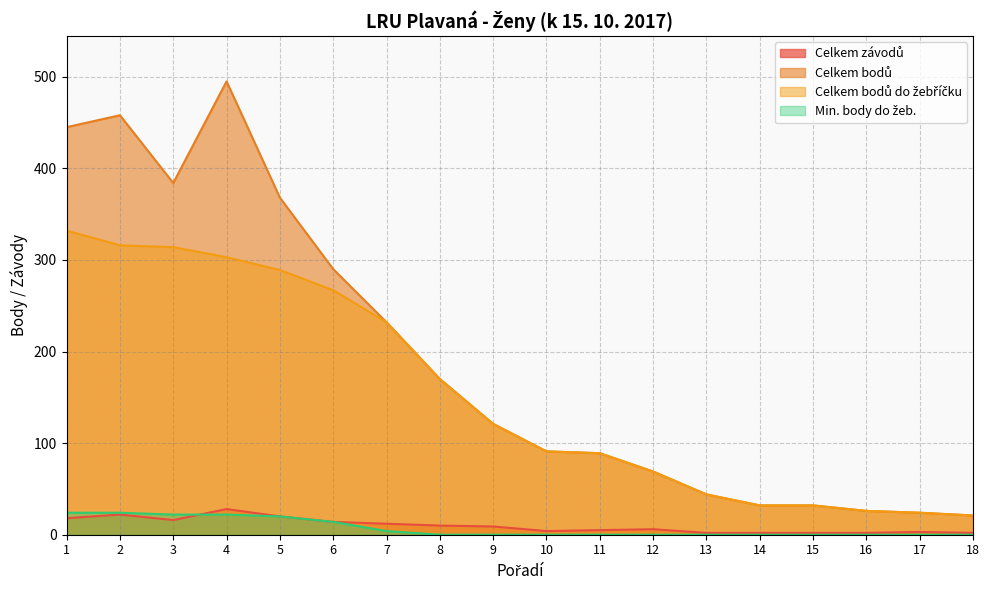

What is the difference between the Celkem závodů values at 2 and 8?

12